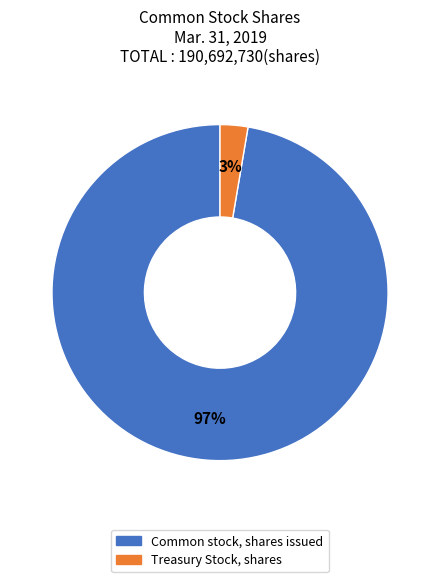

Between Treasury Stock, shares and Common stock, shares issued, which is larger?

Common stock, shares issued